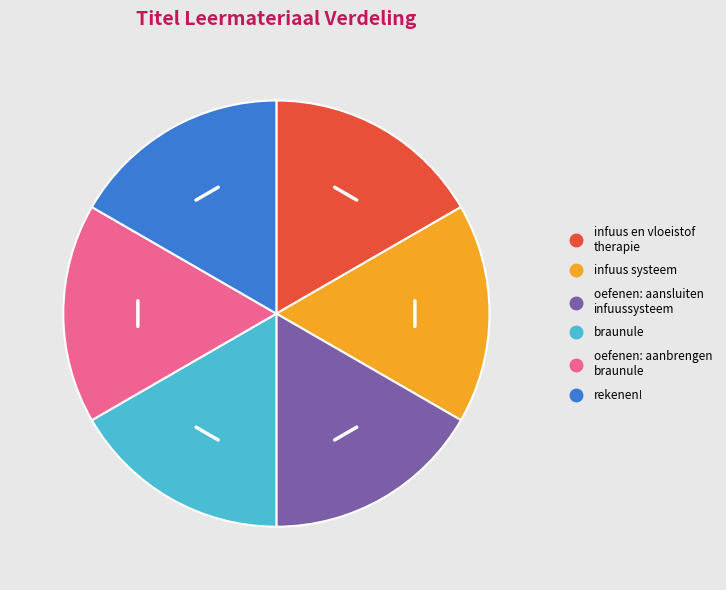

How many segments does this pie chart have?

6